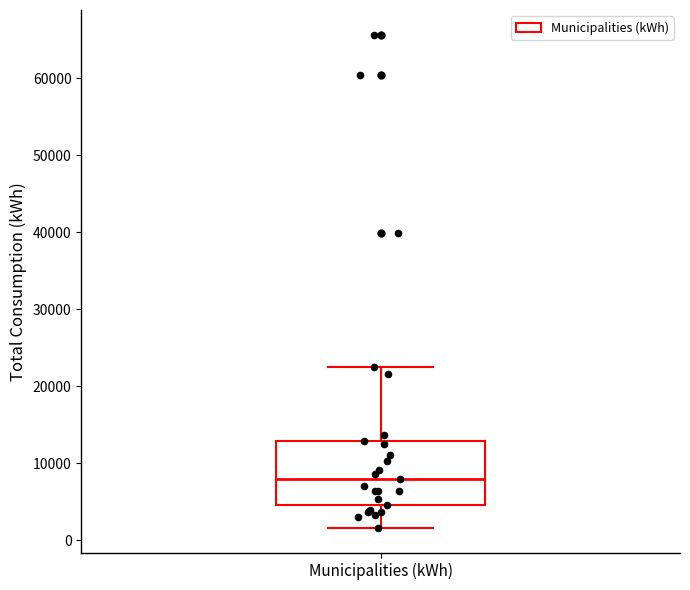

Transcribe this box plot: give where the median line is, the range the box spans, and where the two whiskers end, as read against the y-axis. The values are not printed on the chart, so give them approximately, as read against the axis.

median 8000, box 5000 to 13000, whiskers 2000 to 23000